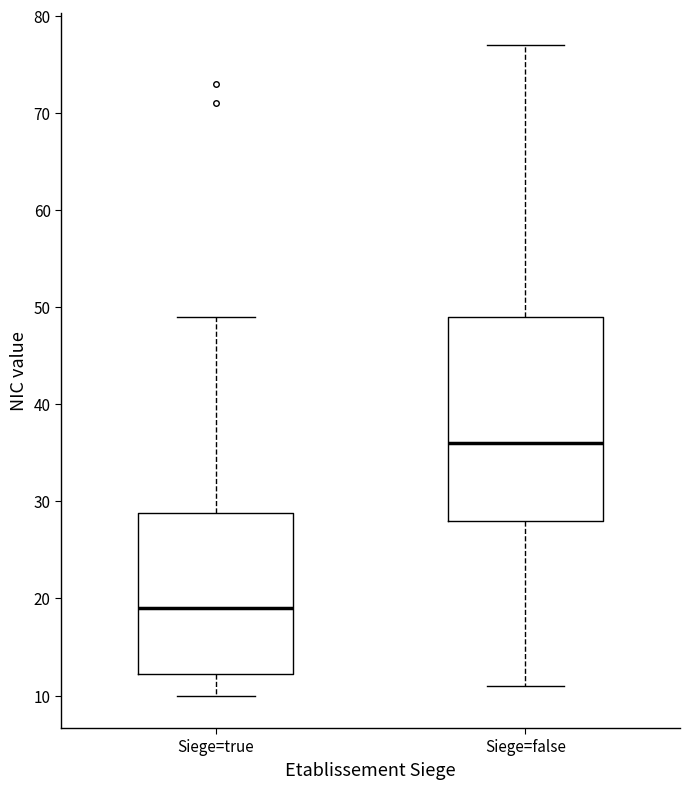

Which box is the tallest, from its lower edge to its upper edge?

Siege=false